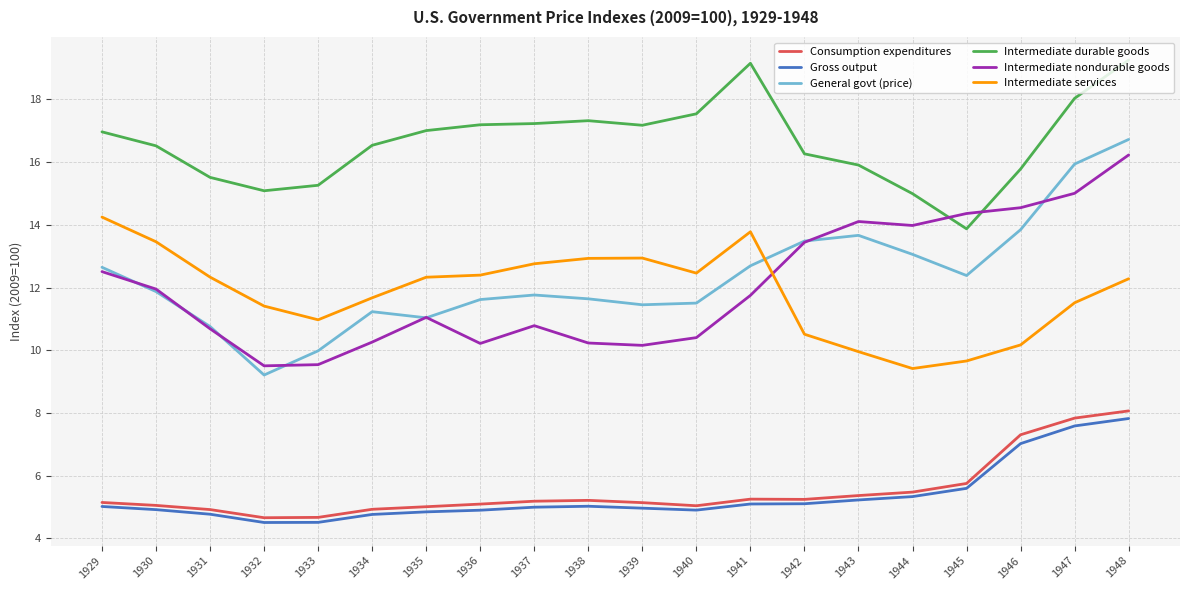

What is the maximum value shown in the chart?

19.3